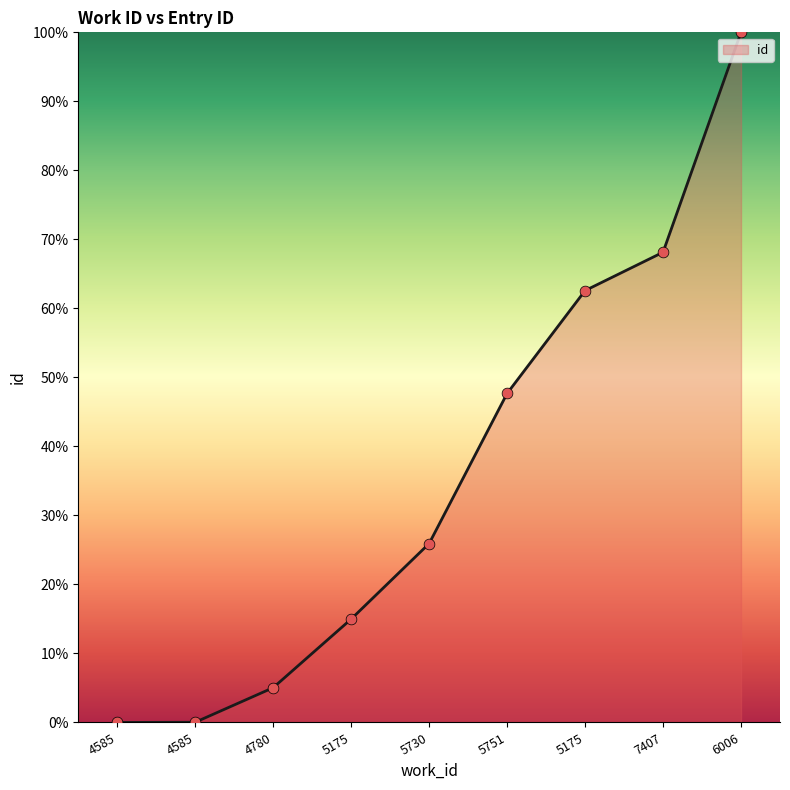

What is the change in value from 4585 to 5175?

+15.0